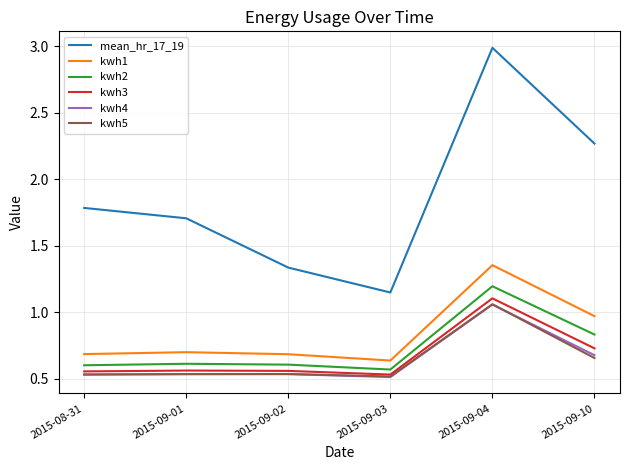

What are all the series names shown in the legend?

mean_hr_17_19, kwh1, kwh2, kwh3, kwh4, kwh5